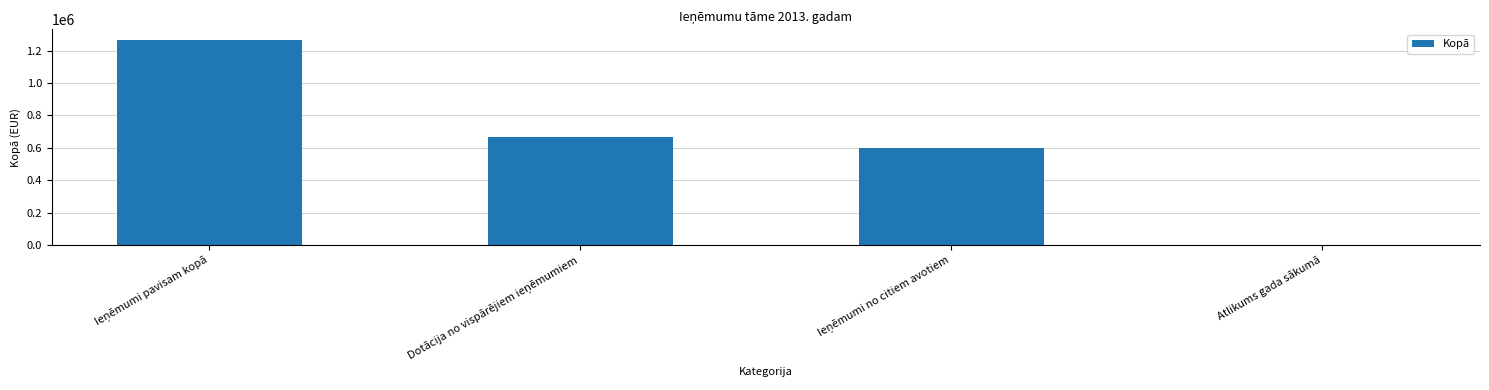

Is it true that the value at Atlikums gada sākumā is -399855?

False